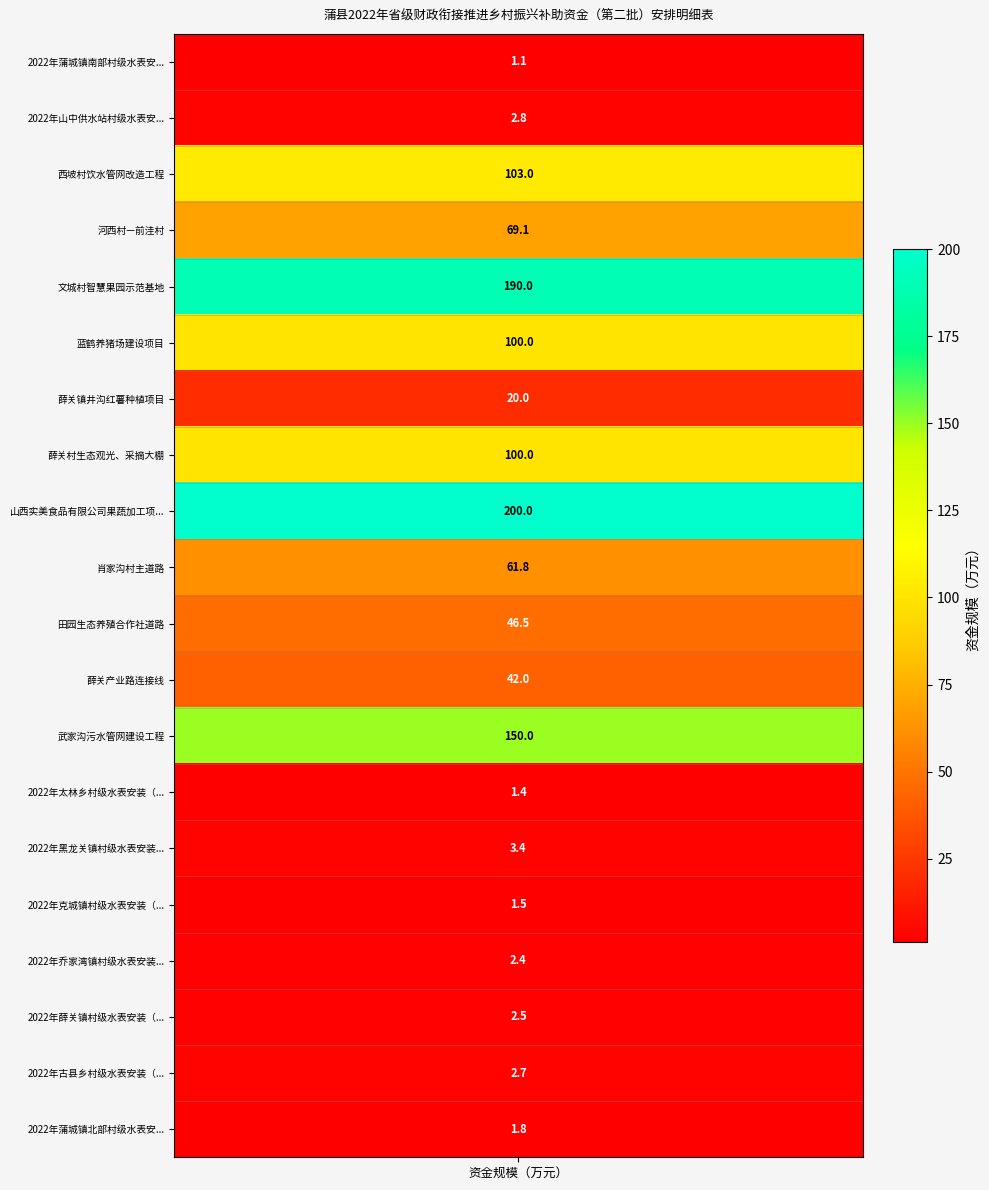

Between 2022年乔家湾镇村级水表安装（续建） and 2022年太林乡村级水表安装（续建）, which is larger?

2022年乔家湾镇村级水表安装（续建）